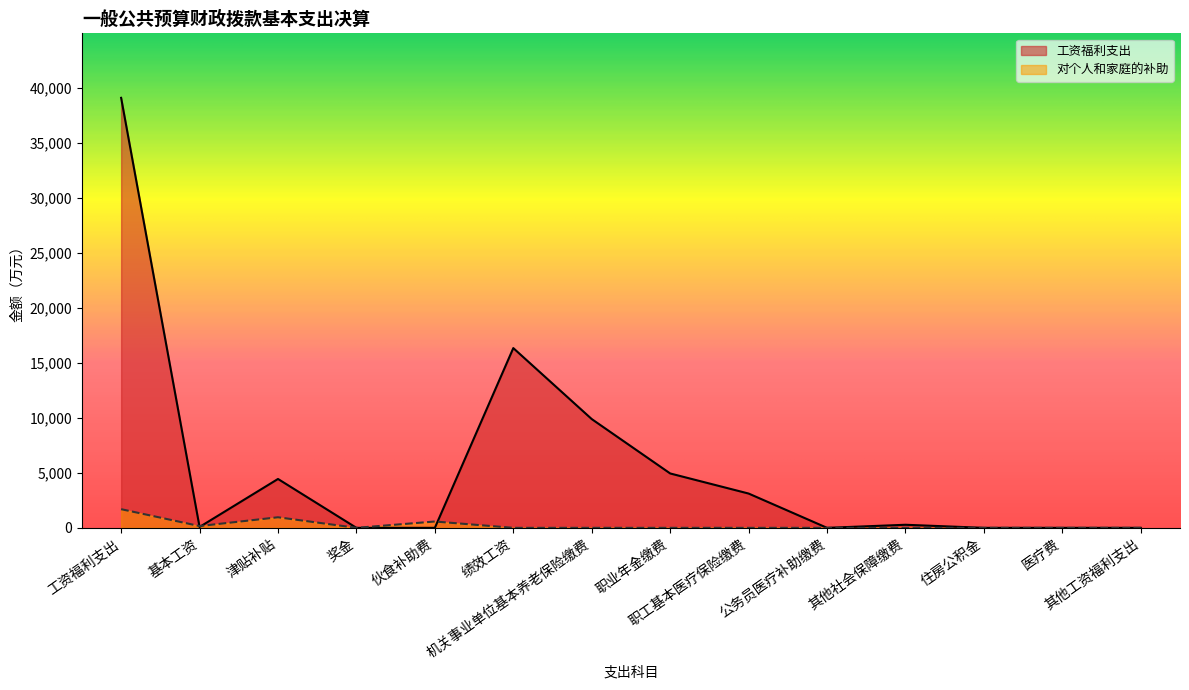

What is the average value of the 工资福利支出 series?

5584.4